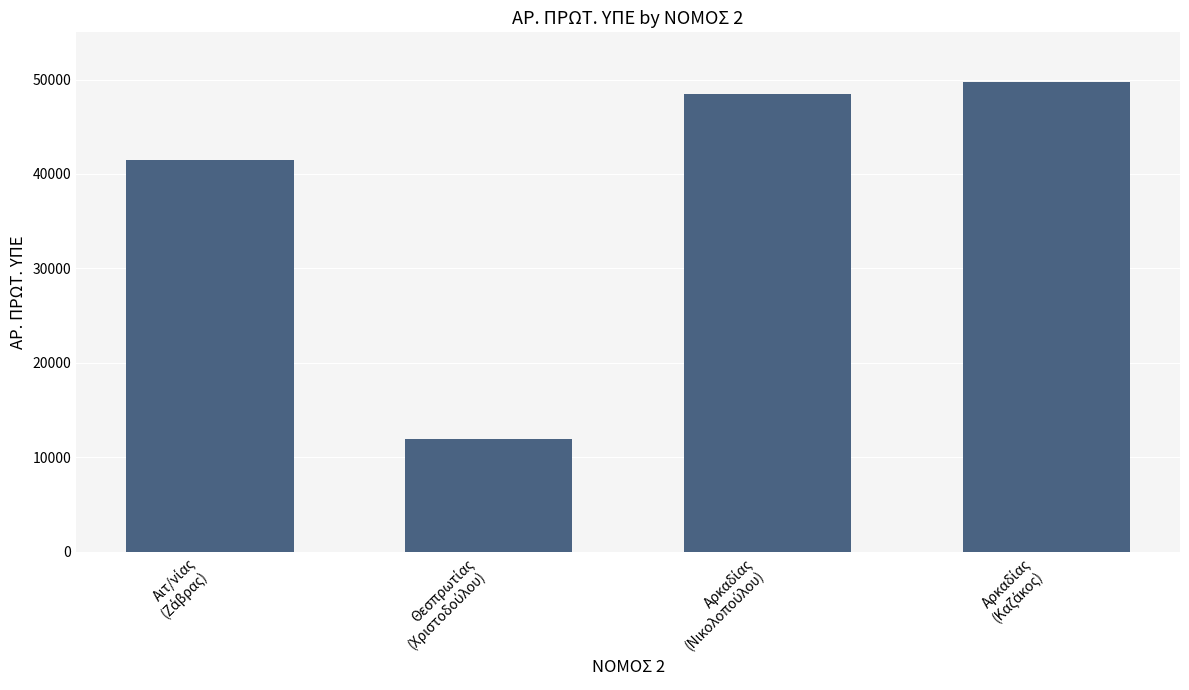

What is the difference between the maximum and minimum values?

37750